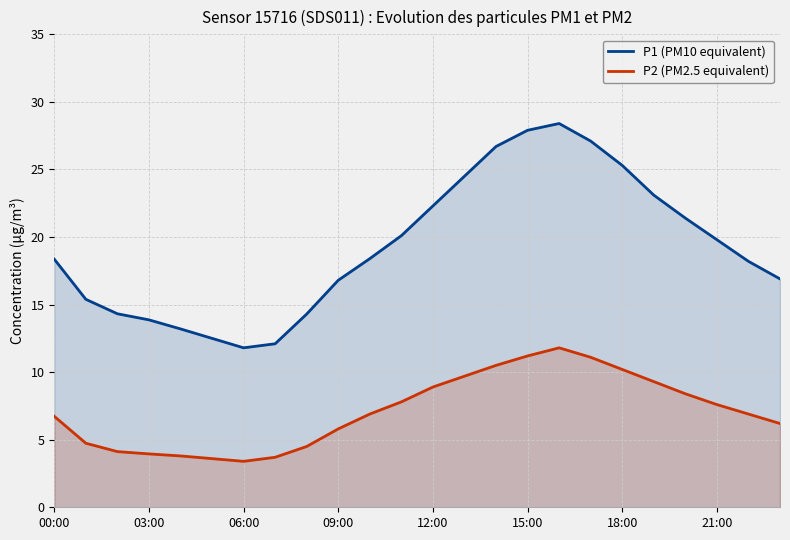

The value of P1 (PM10 equivalent) at 14 is 26.7. True or false?

True